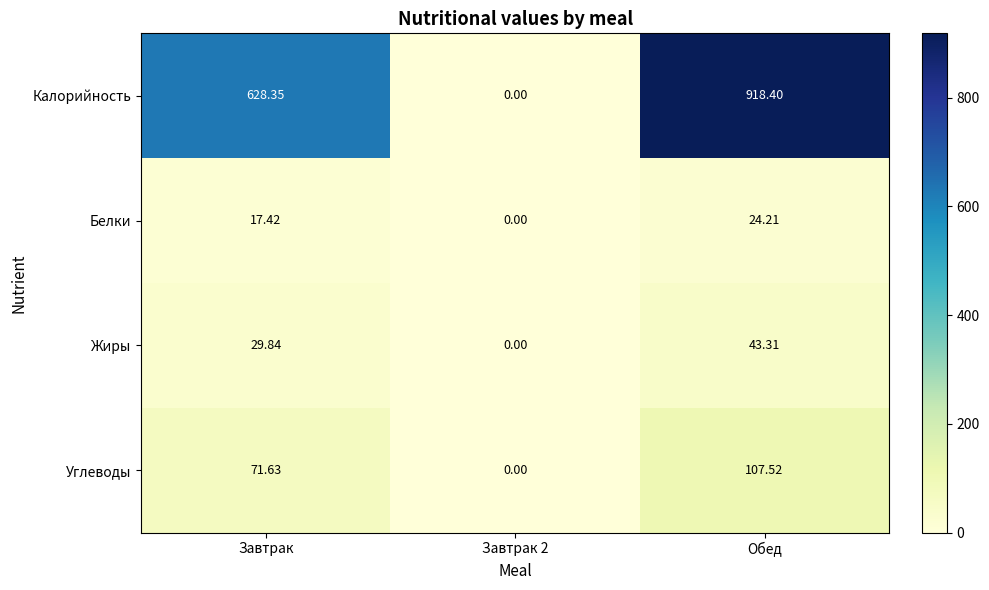

Which series changed the most between Завтрак and Обед?

Калорийность